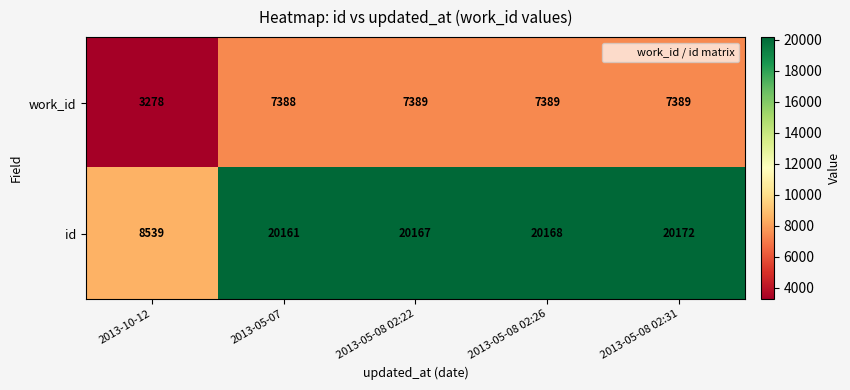

What is the total value across all series at 2013-05-07?

27549